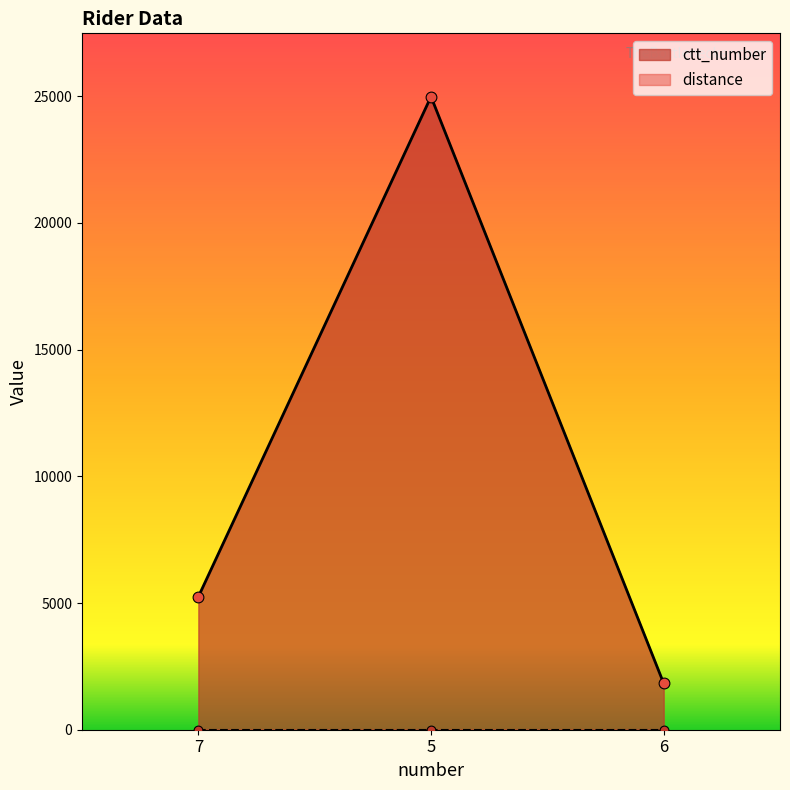

What is the change in value from 7 to 6?

-3415